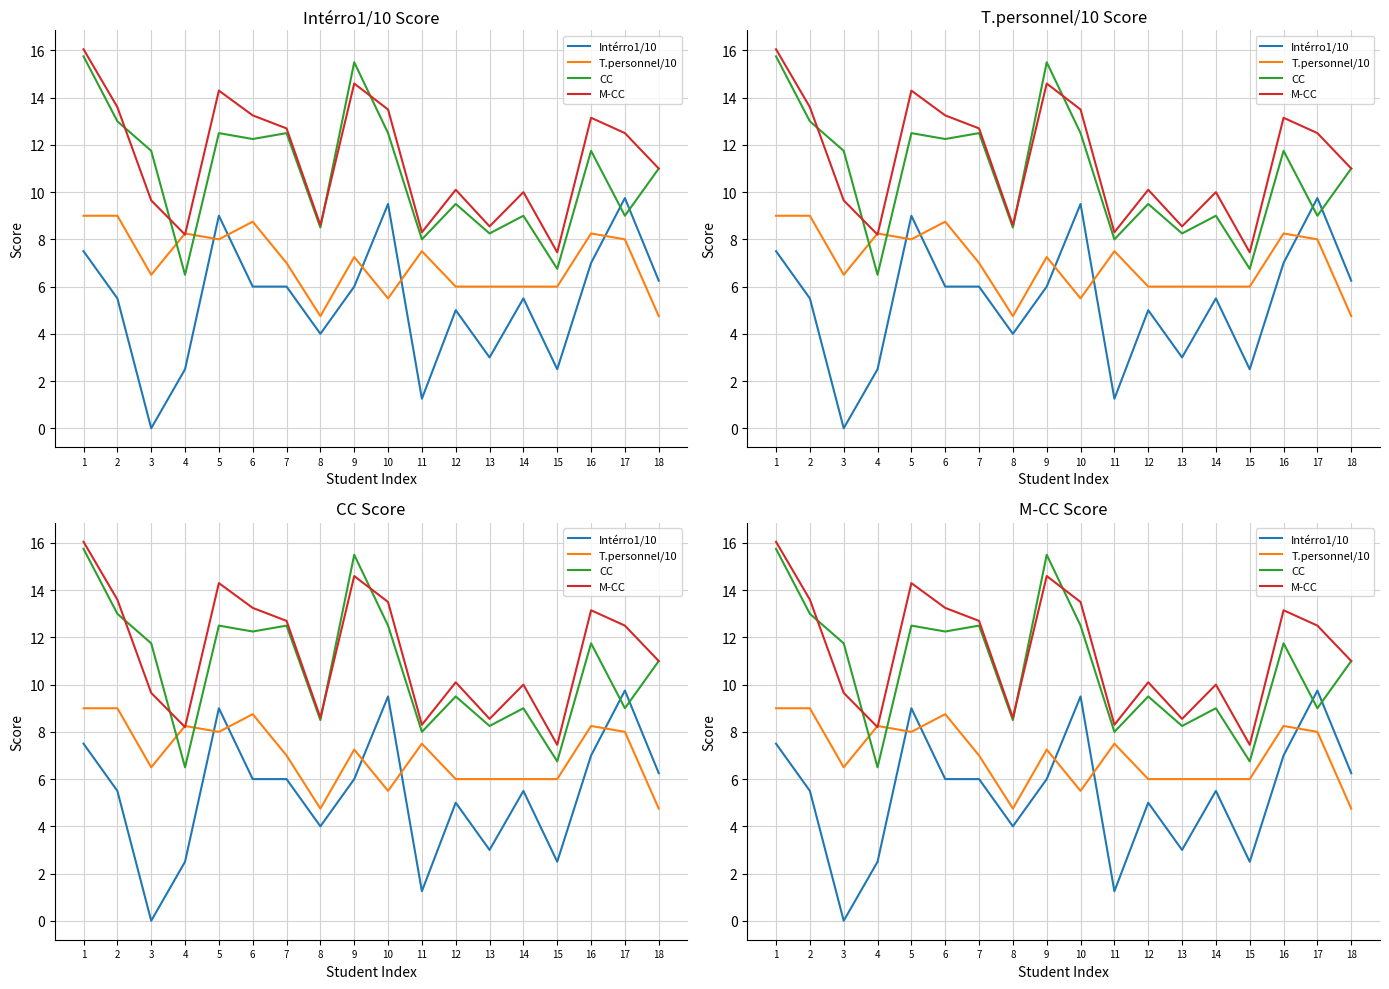

What is the approximate value of M-CC at 6?

13.2